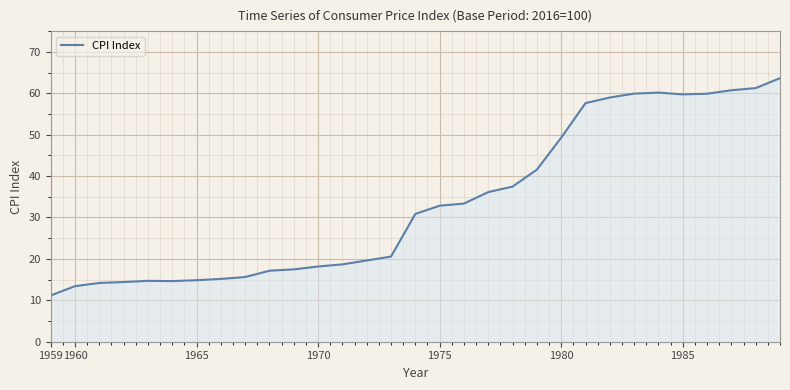

What is the maximum value shown in the chart?

63.6